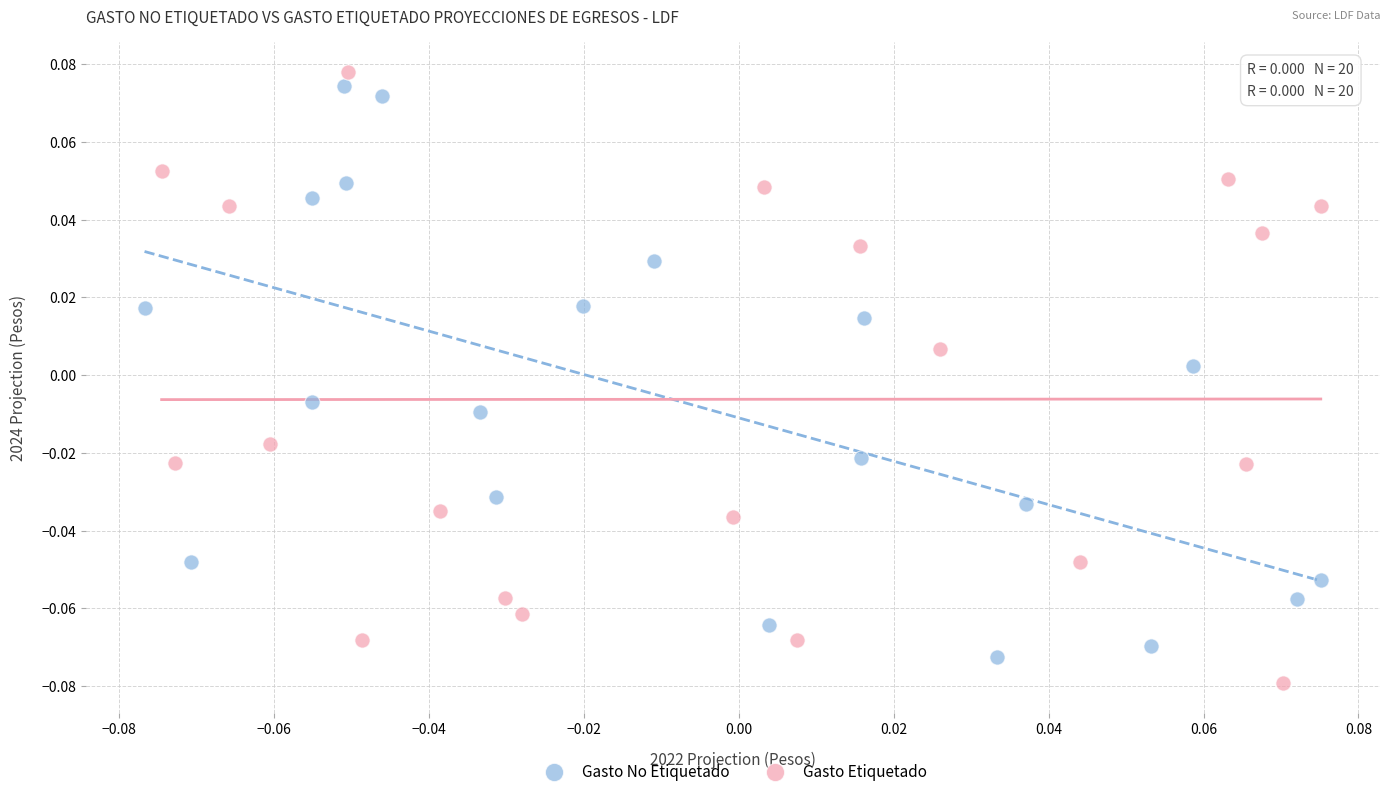

Which series reaches the maximum Y coordinate?

Gasto Etiquetado